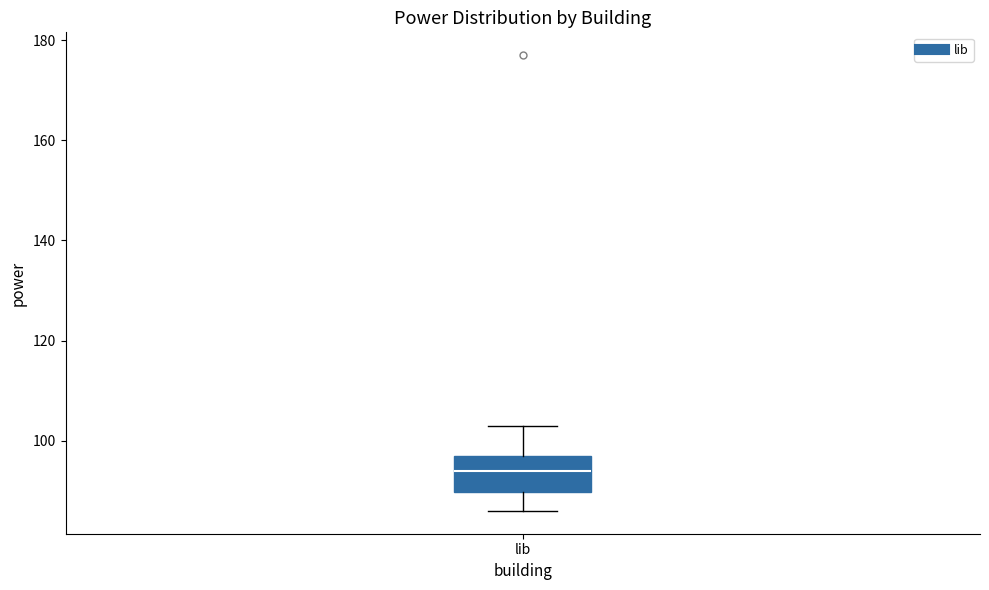

Read this box plot against the y-axis: the position of the median line, the range covered by the box, and the ends of both whiskers. The values are not printed on the chart, so give them approximately, as read against the axis.

median 94, box 90 to 98, whiskers 86 to 104